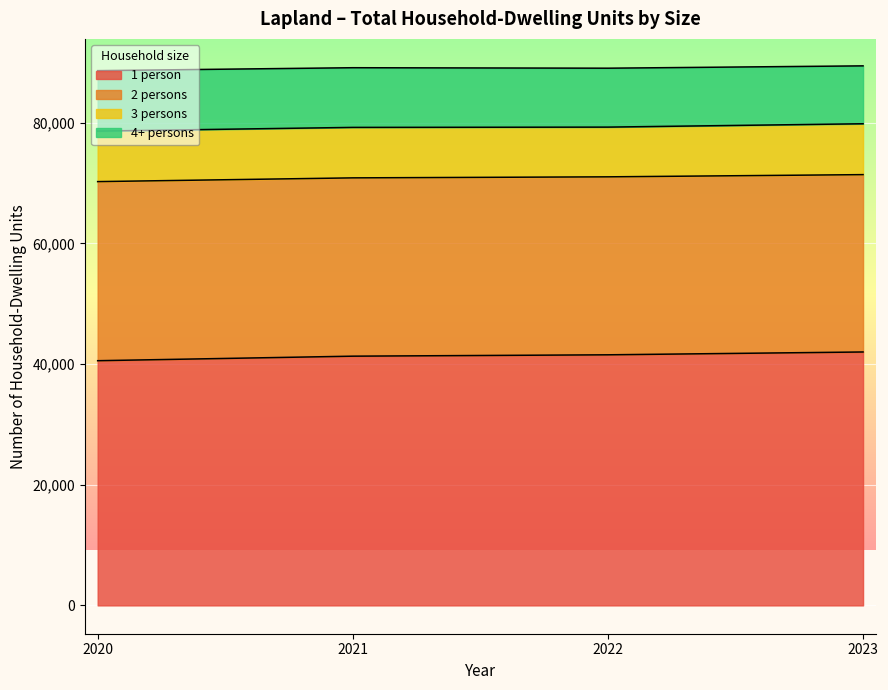

How many 1 person values are between 41312 and 42007?

3